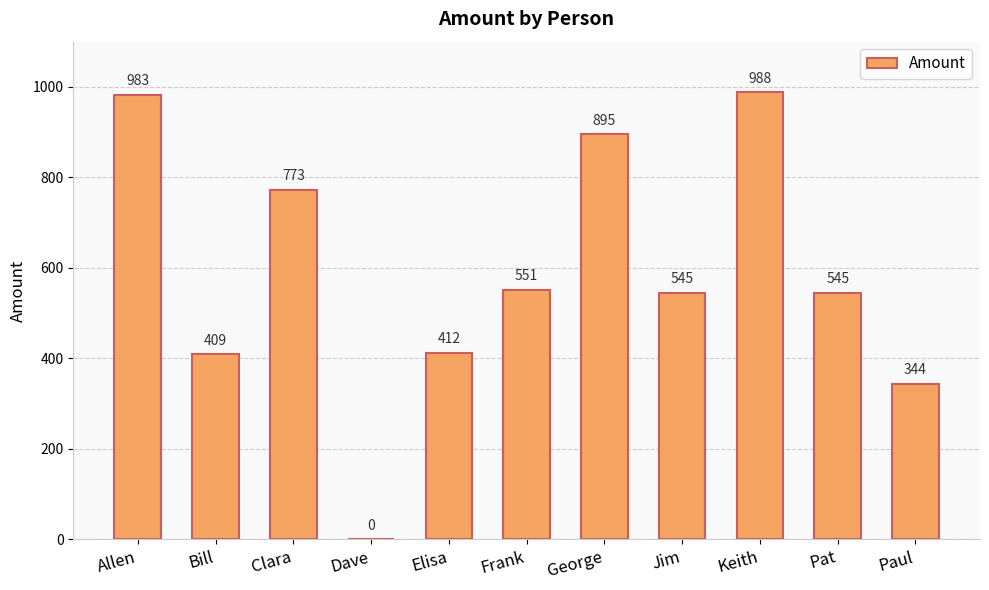

What is the change in value from Clara to Elisa?

-361